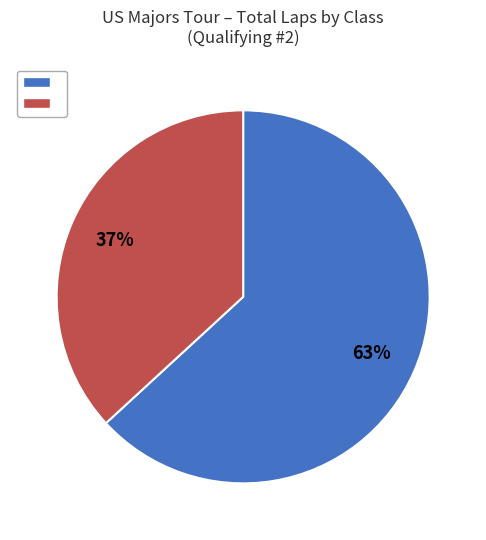

Is there a majority slice in this chart?

Yes